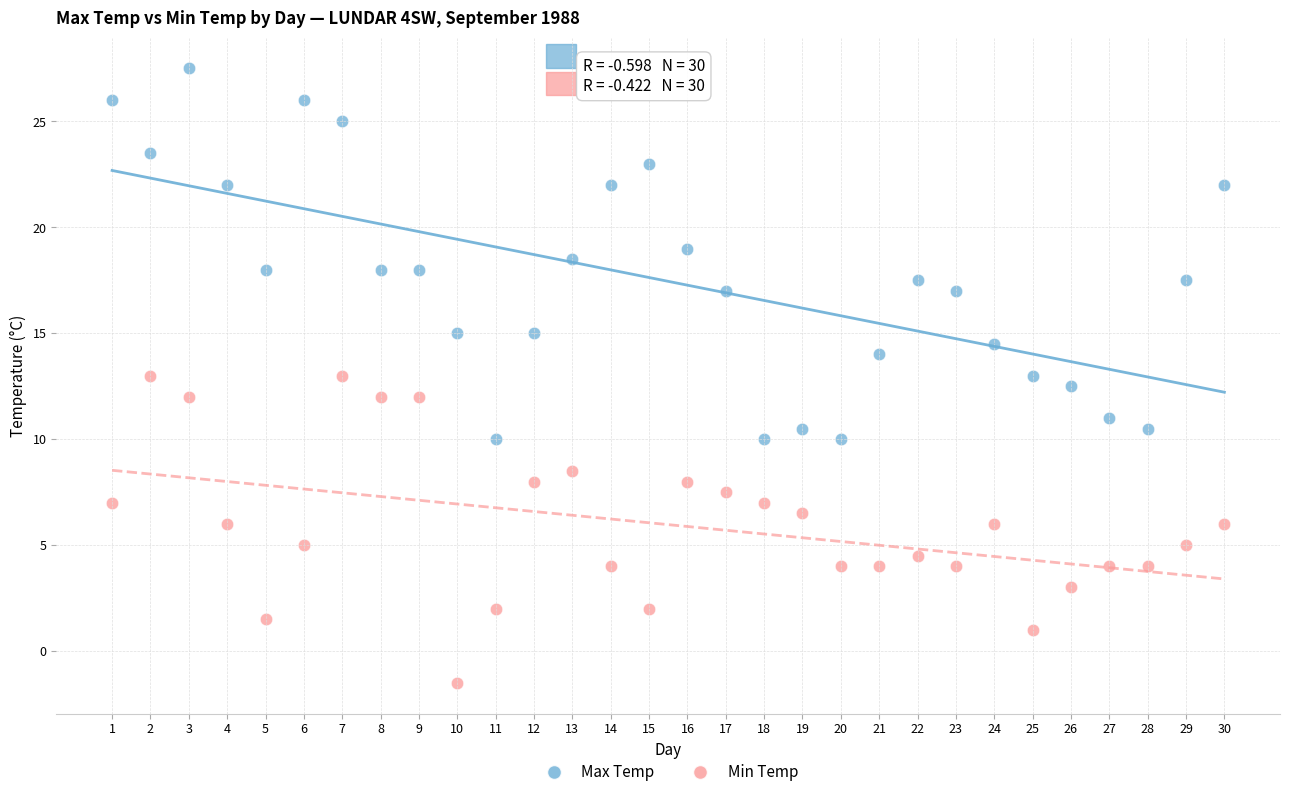

Across all data points, what is the range of X values (max minus min)?

29.0